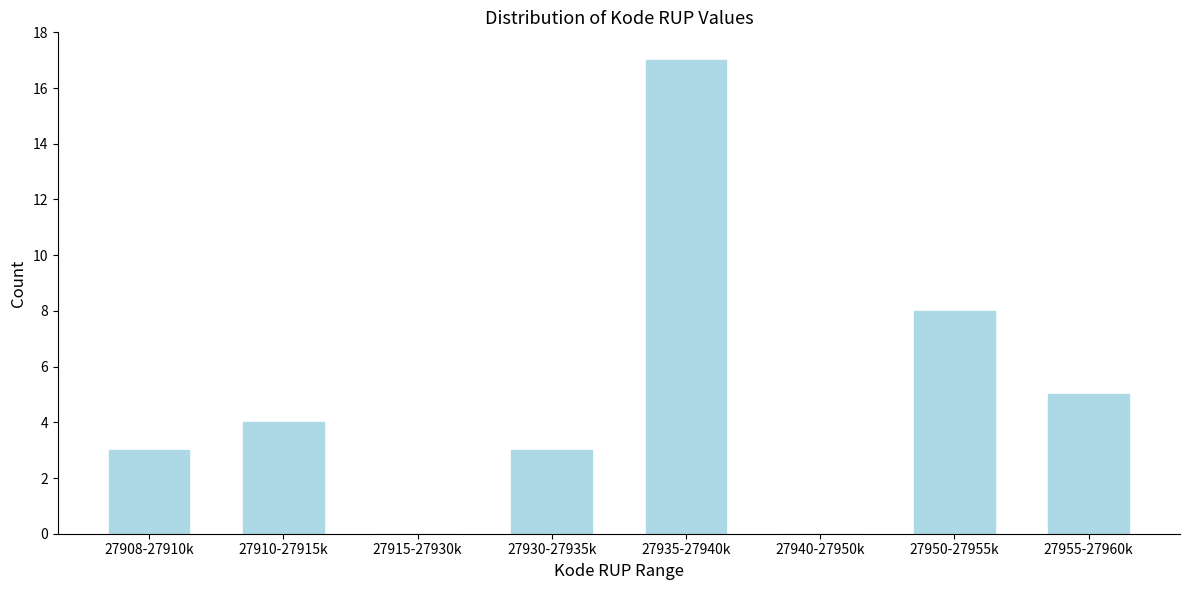

Reading right to left, transcribe all the data shown in this chart.

27955-27960k=5	27950-27955k=8	27940-27950k=0	27935-27940k=17	27930-27935k=3	27915-27930k=0	27910-27915k=4	27908-27910k=3